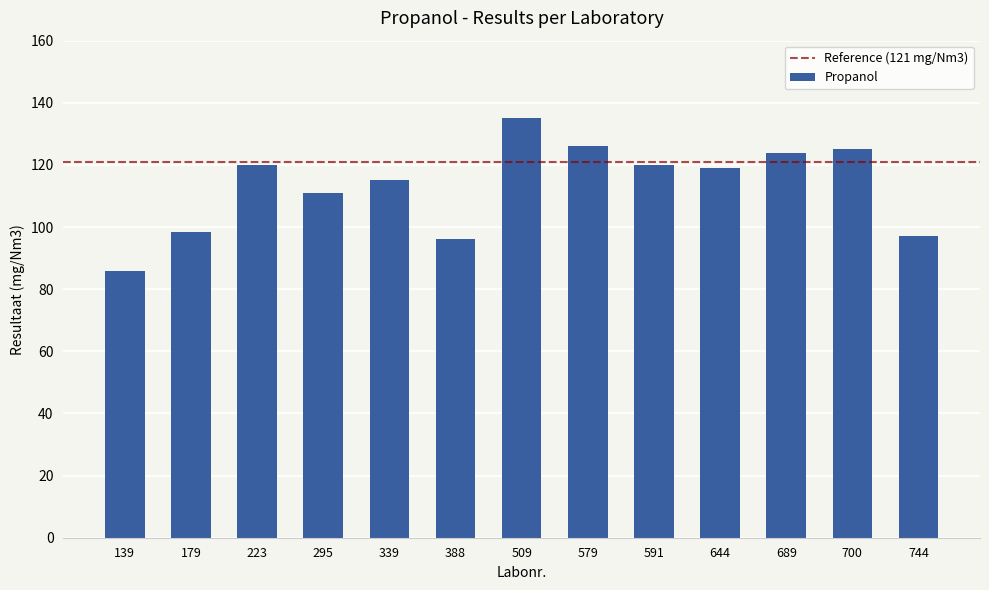

What is the average value?

113.3